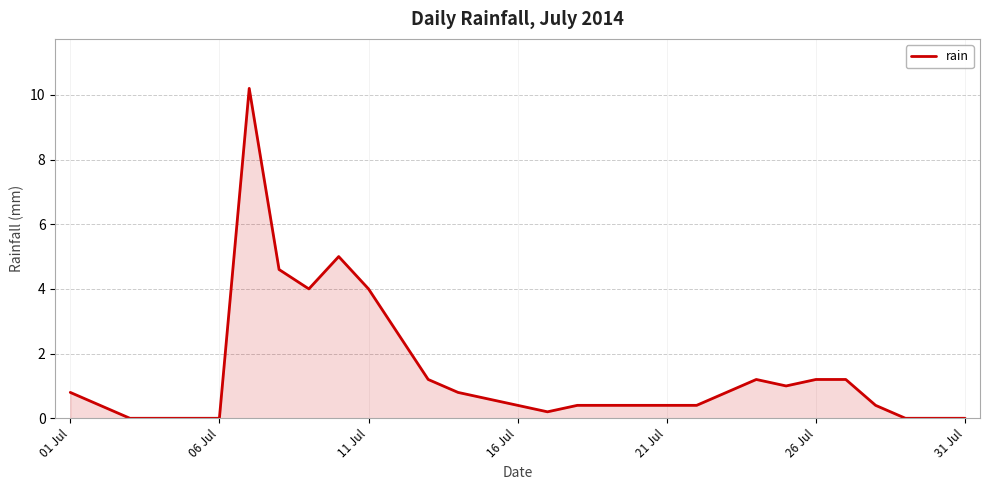

What is the maximum value shown in the chart?

10.2